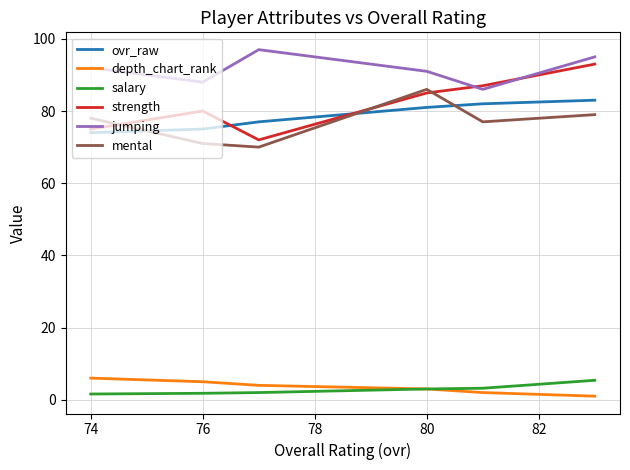

What are all the series names shown in the legend?

ovr_raw, depth_chart_rank, salary, strength, jumping, mental